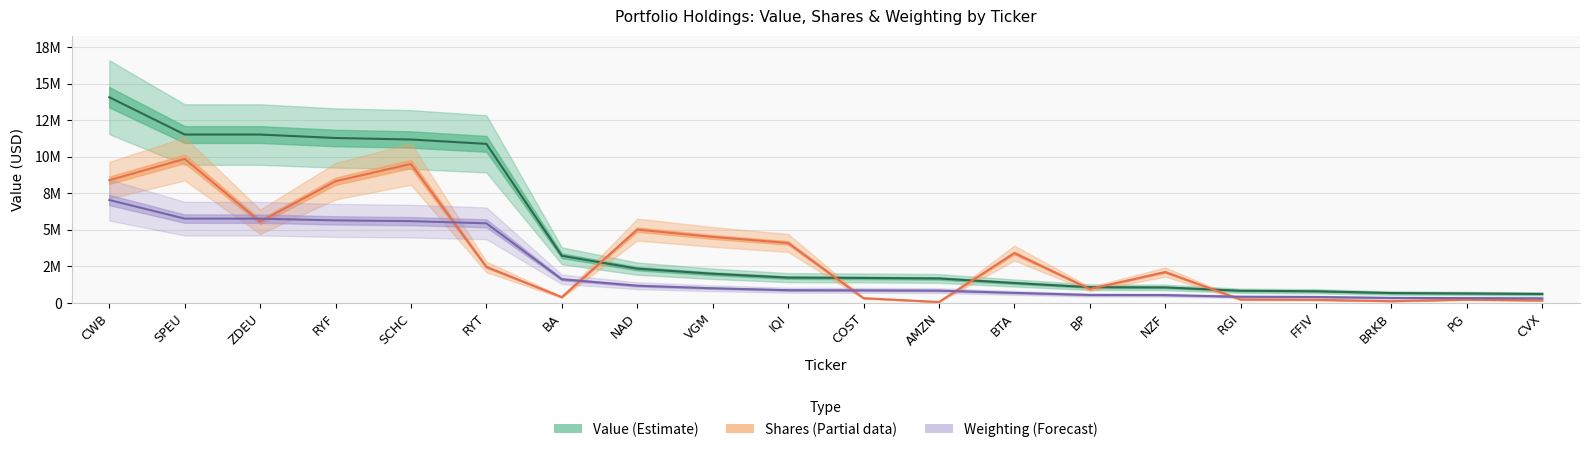

How many categories are shown in the chart?

20